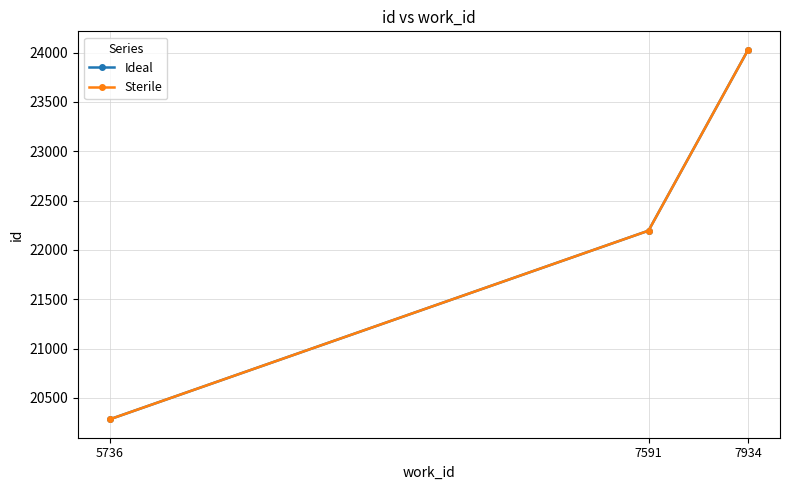

Between 7591 and 7934, which series saw the biggest shift?

Ideal